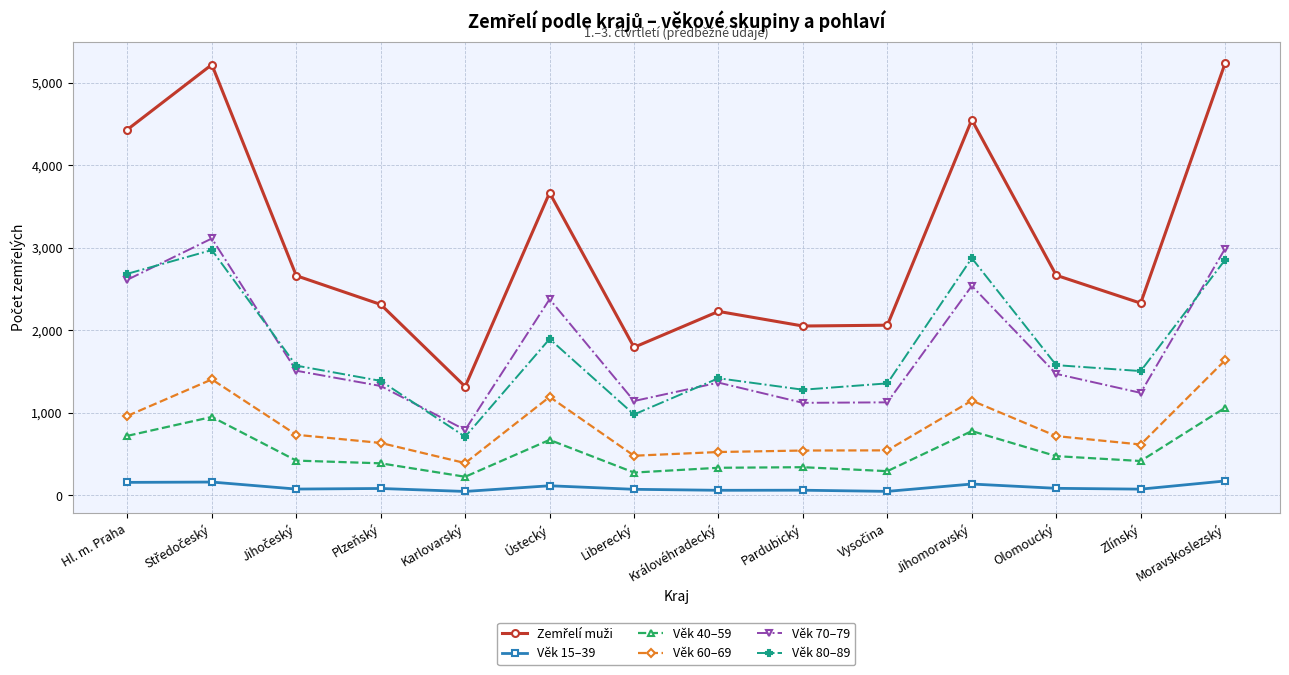

How many categories are shown in the chart?

14